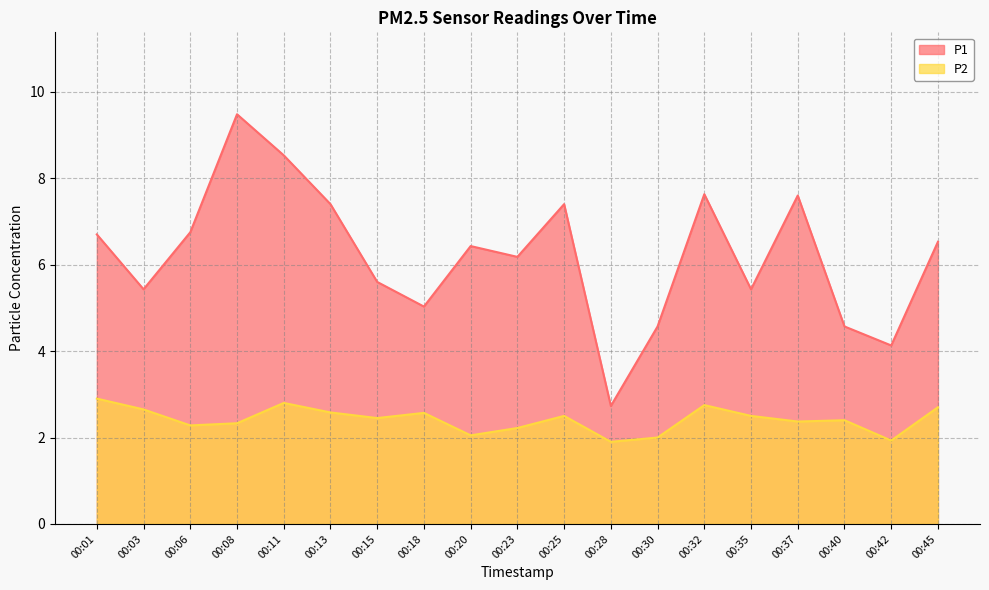

Is the value of P2 at 00:15 greater than the value of P1 at 00:42?

No